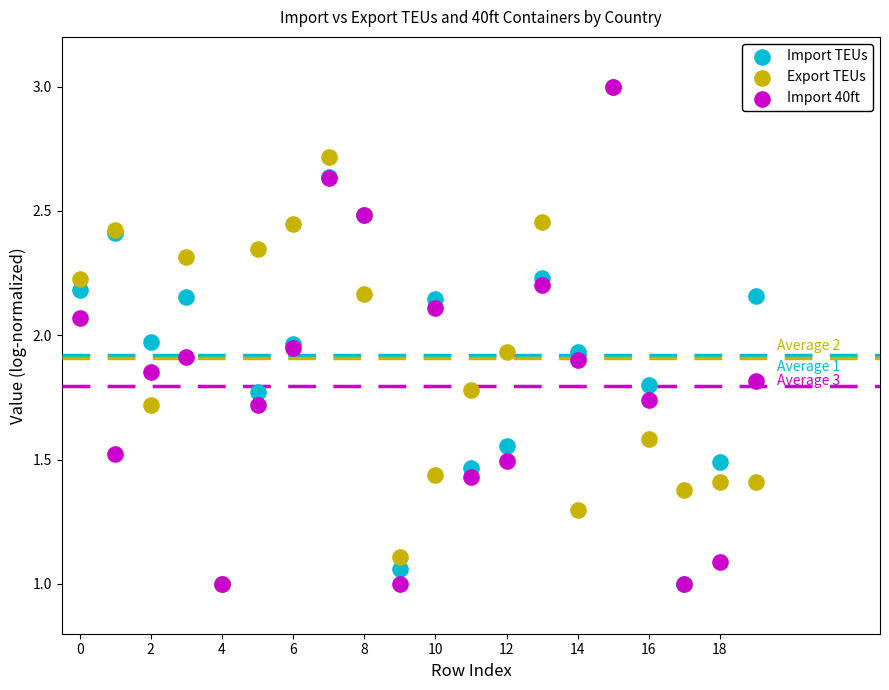

What are all the series names shown in the legend?

Import TEUs, Export TEUs, Import 40ft